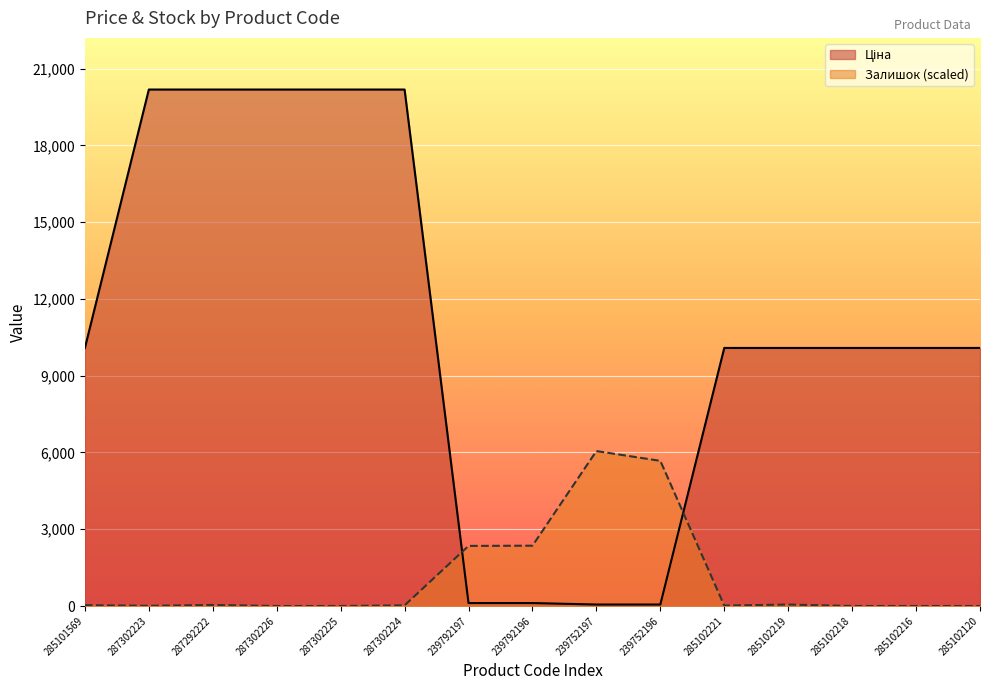

Which series ends up on top after the final intersection of Залишок and Ціна?

Ціна